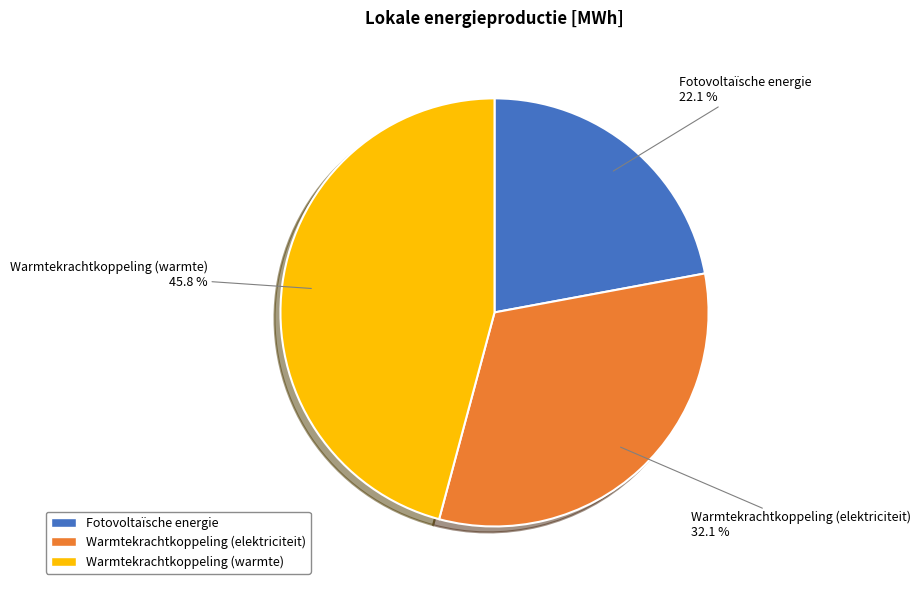

Is there any slice that represents more than half of the pie?

No